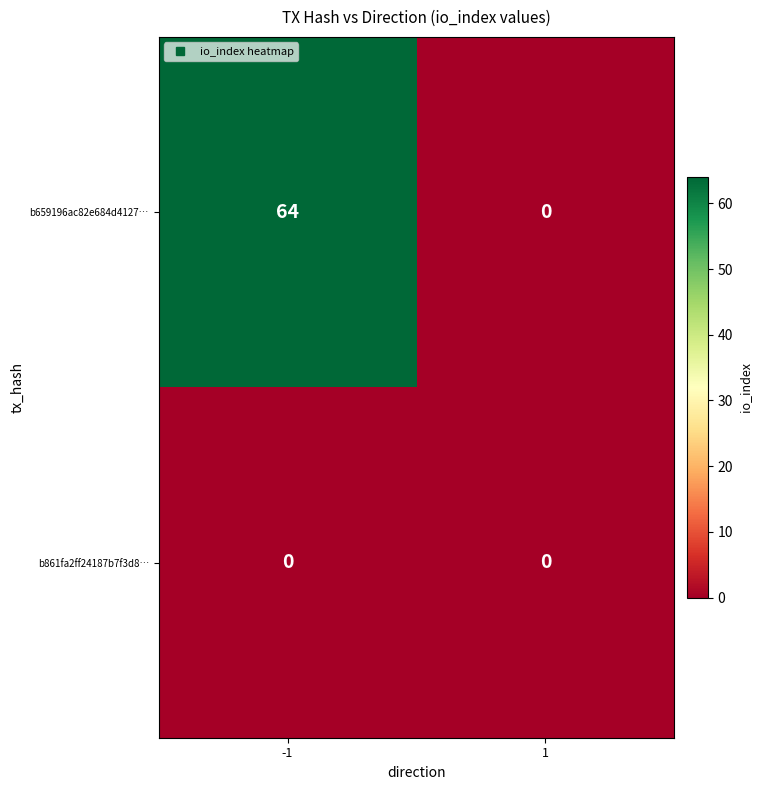

Rank the series by their average value, from highest to lowest.

b659196ac82e684d4127…, b861fa2ff24187b7f3d8…